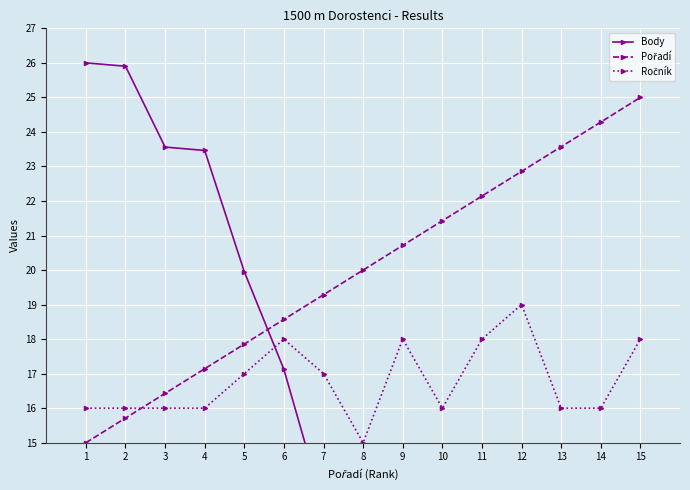

What is the difference between the Pořadí values at 9 and 8?

0.7